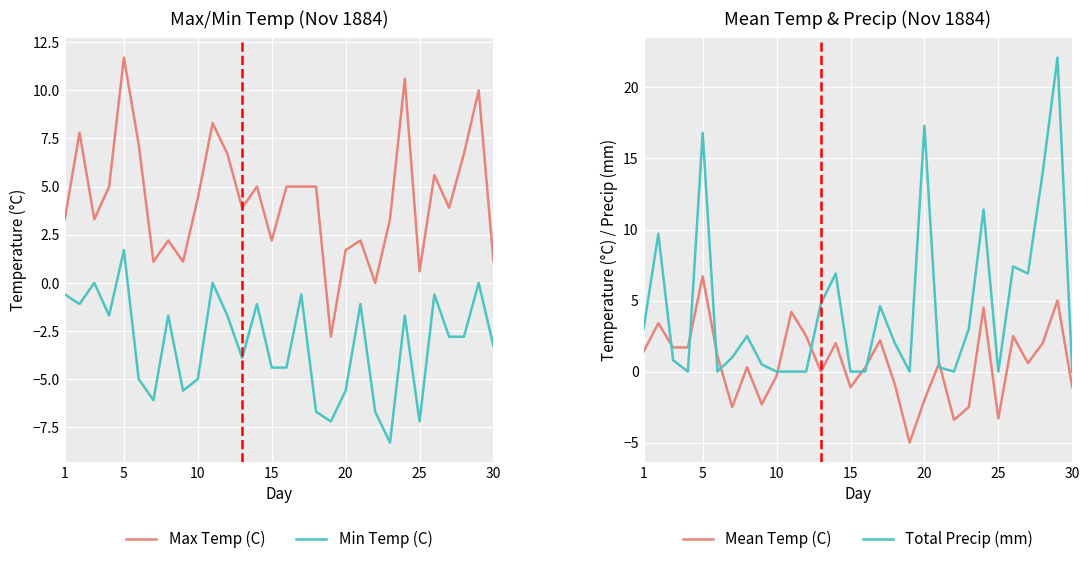

What are all the series names shown in the legend?

Max Temp (C), Min Temp (C), Mean Temp (C), Total Precip (mm)